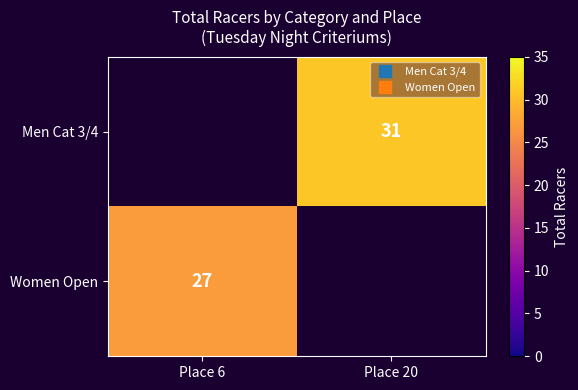

At which label does Women Open reach its peak?

Place 6